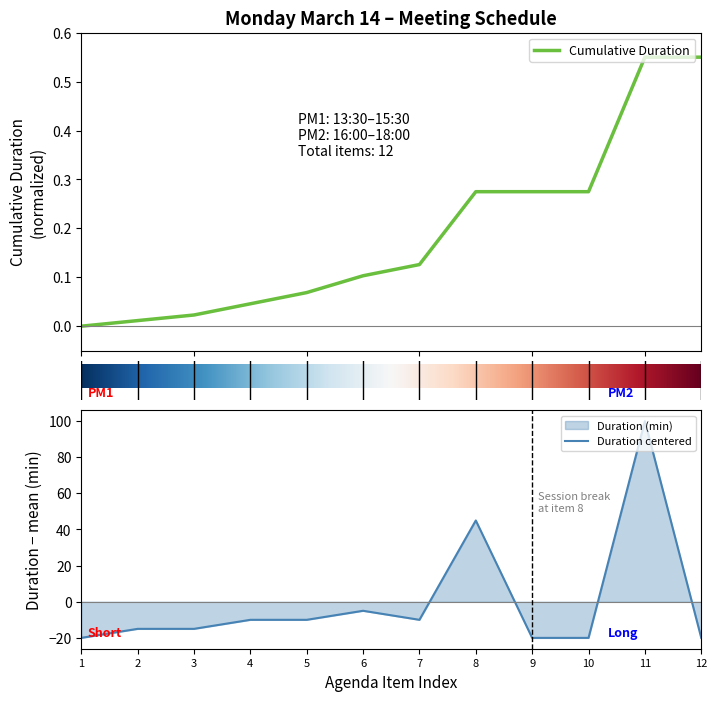

Is it true that Duration centered equals -5 at 6?

True